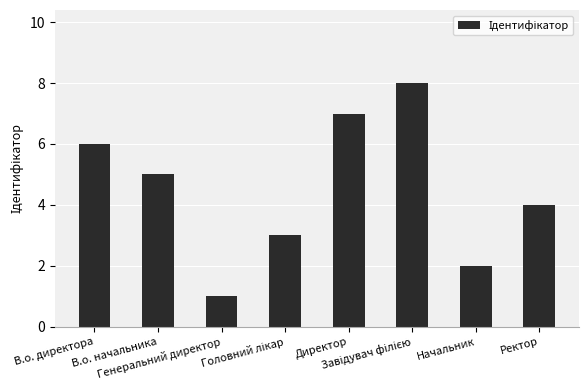

What is the difference between the second highest and minimum values?

6